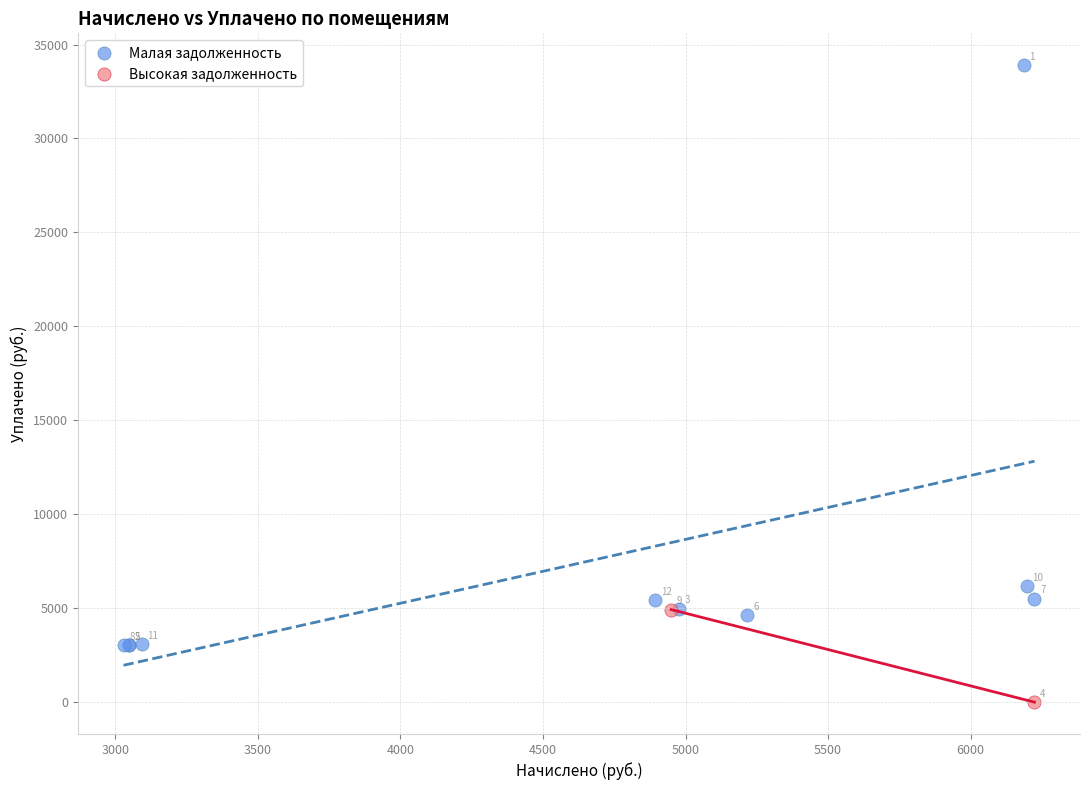

Which series reaches the maximum Y coordinate?

Малая задолженность